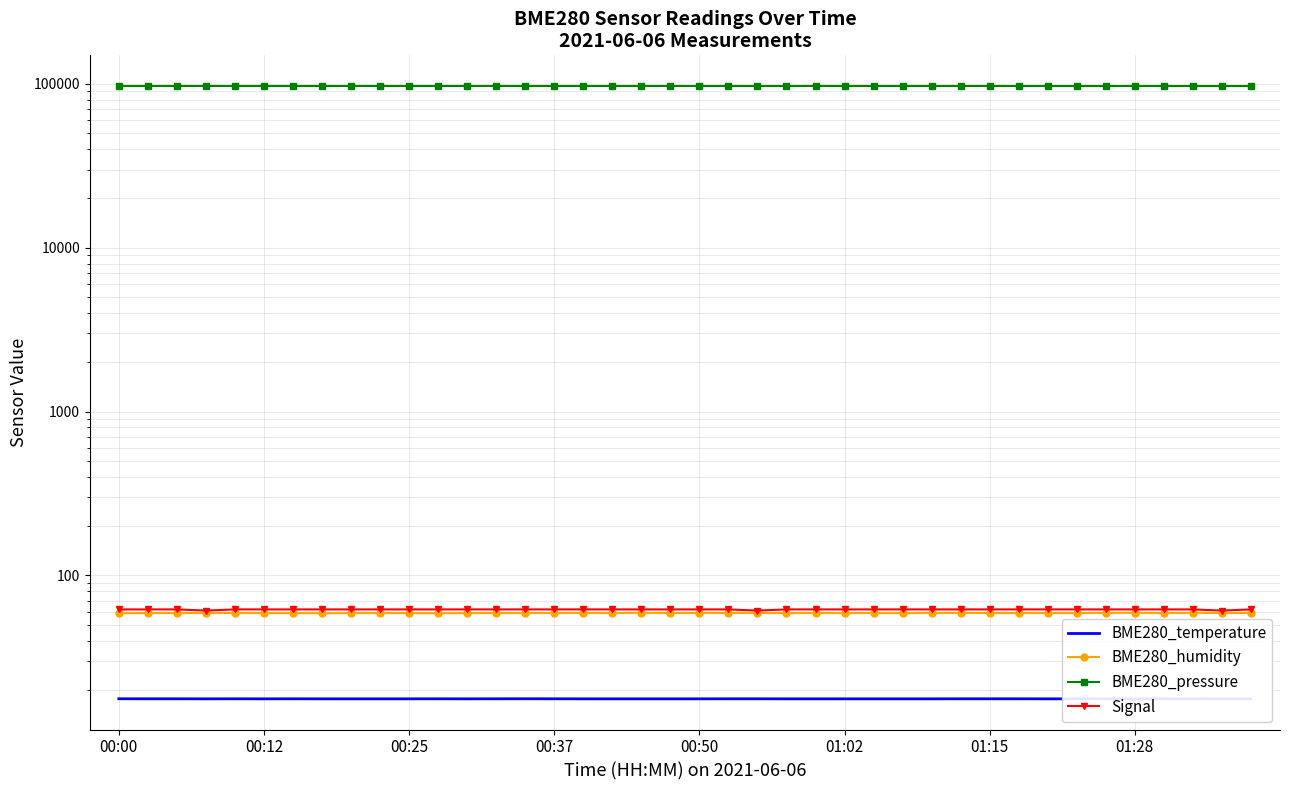

How many data points in Signal are less than 62?

3